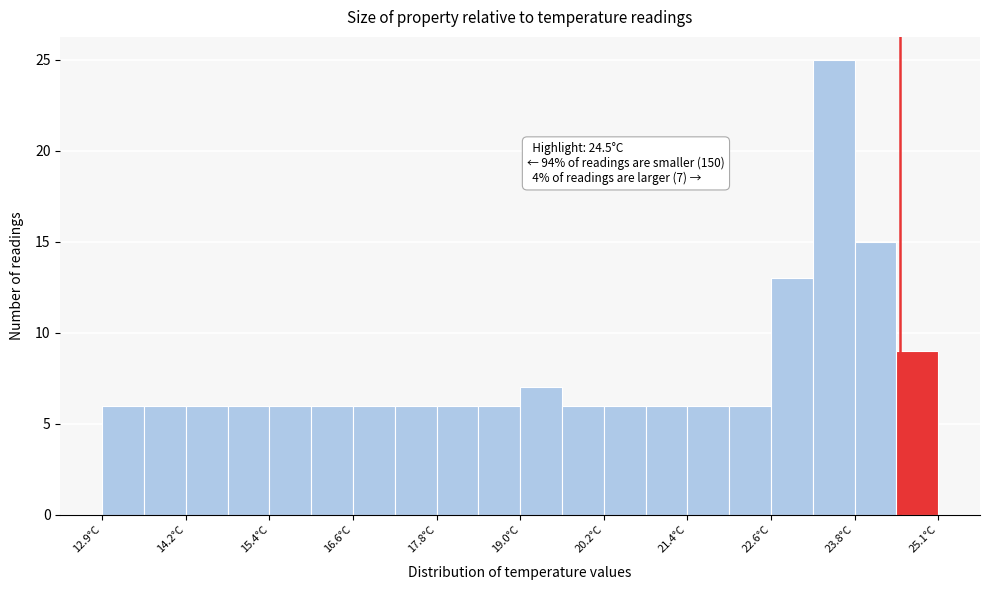

Around what value on the x-axis is the tallest bar? Give the approximate position of its centre, as read against the axis.

23.6